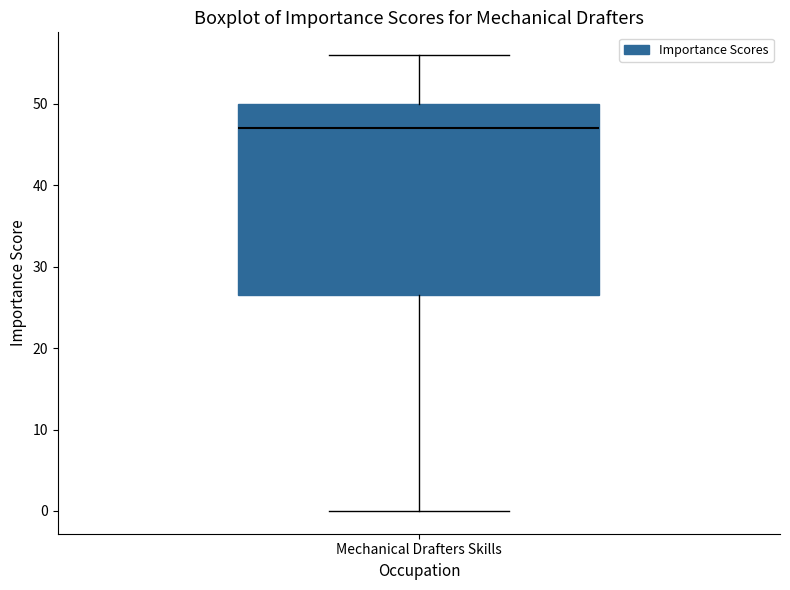

Where does the upper whisker of the box for Mechanical Drafters Skills end on the y-axis? The values are not printed on the chart, so give them approximately, as read against the axis.

56